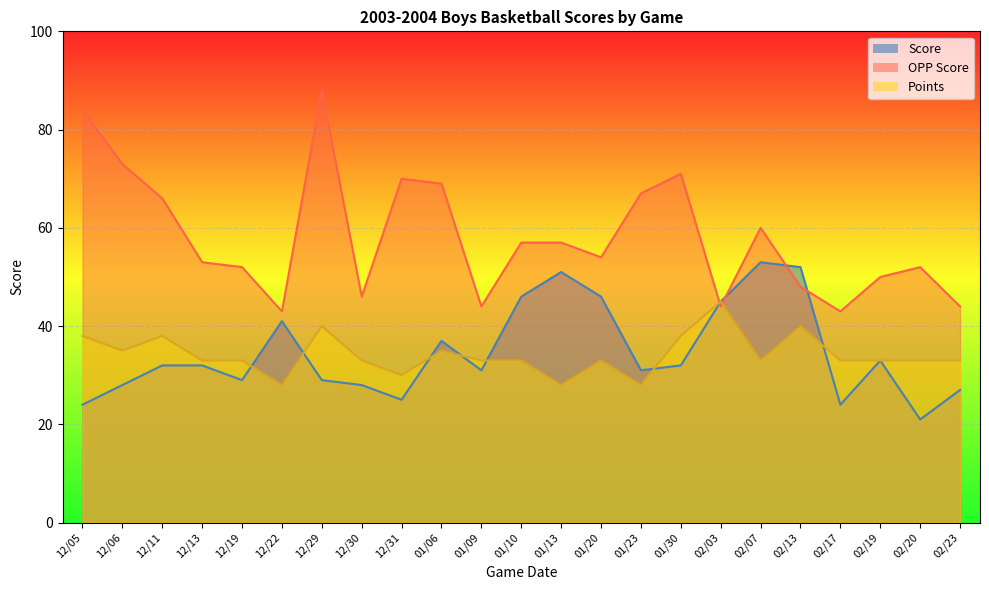

What is the difference between the Score values at 02/19 and 02/13?

19